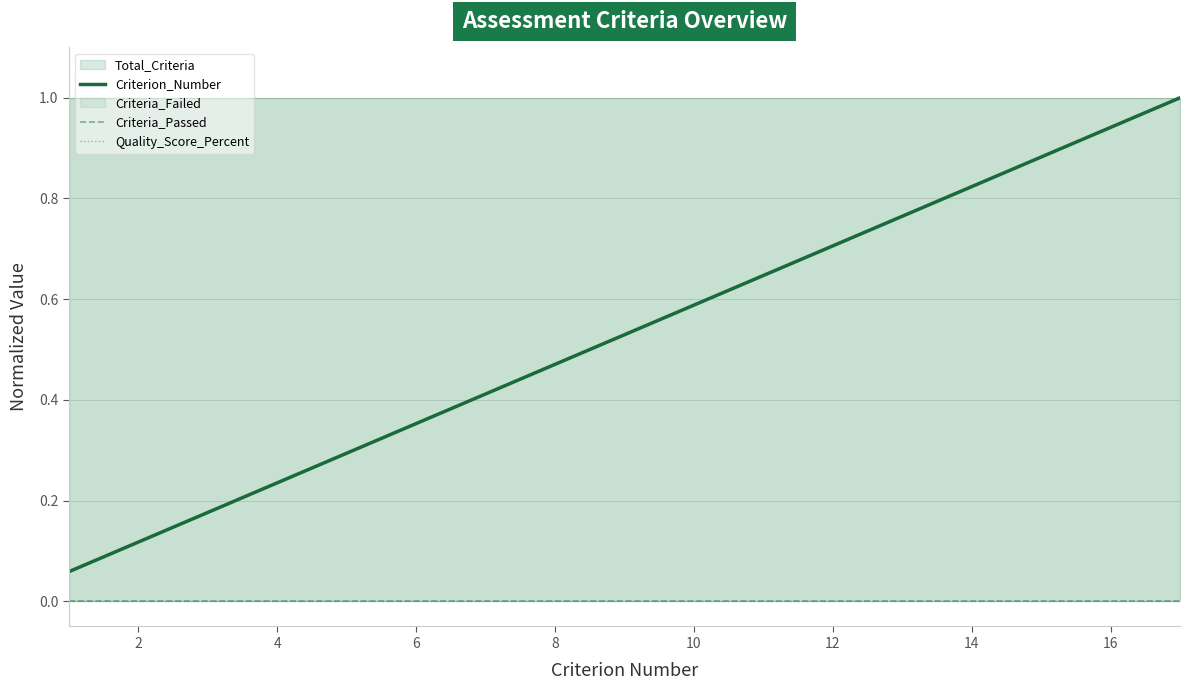

What is the sum of all Criterion_Number values?

9.0